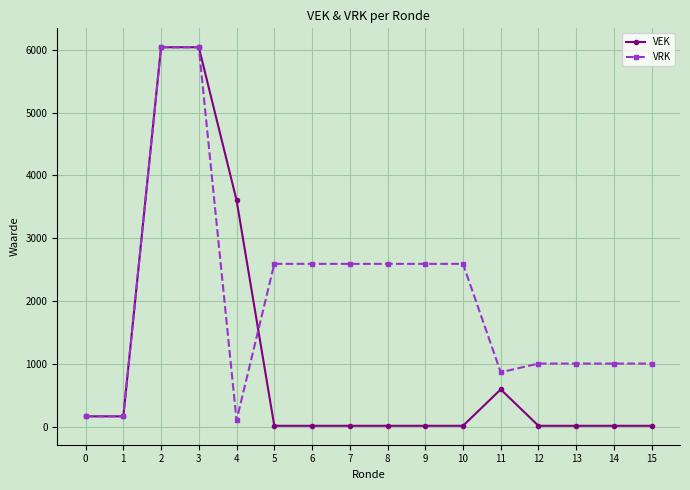

Which series changed the most between 2 and 5?

VEK